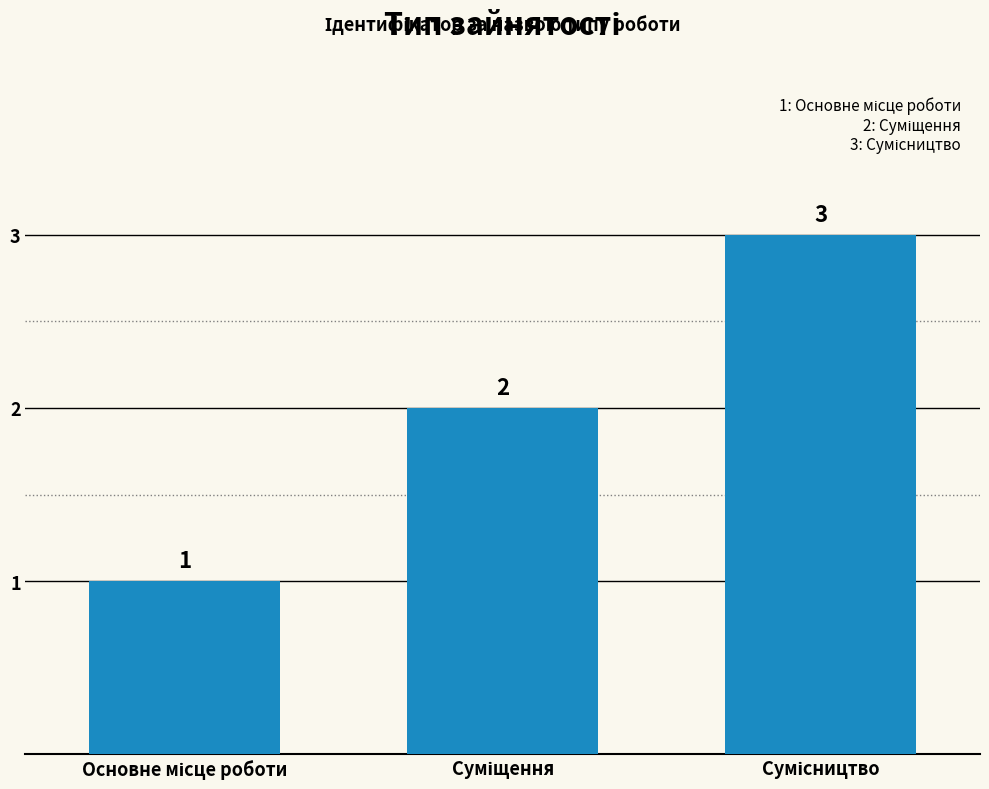

How many values are between 1 and 3?

3